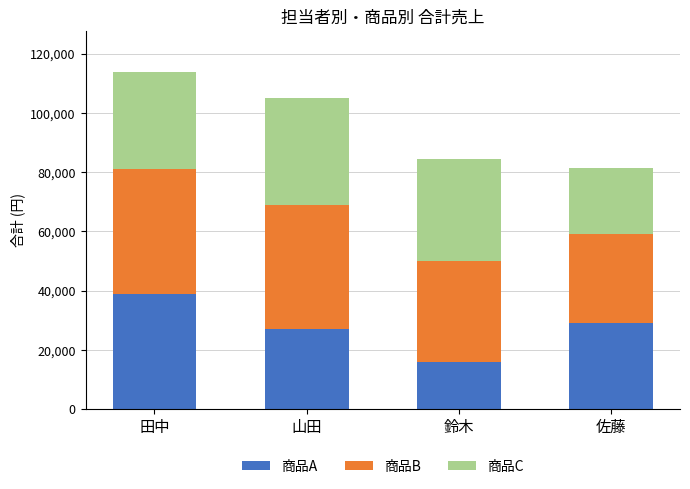

What is the lowest value of the 商品A series?

16000